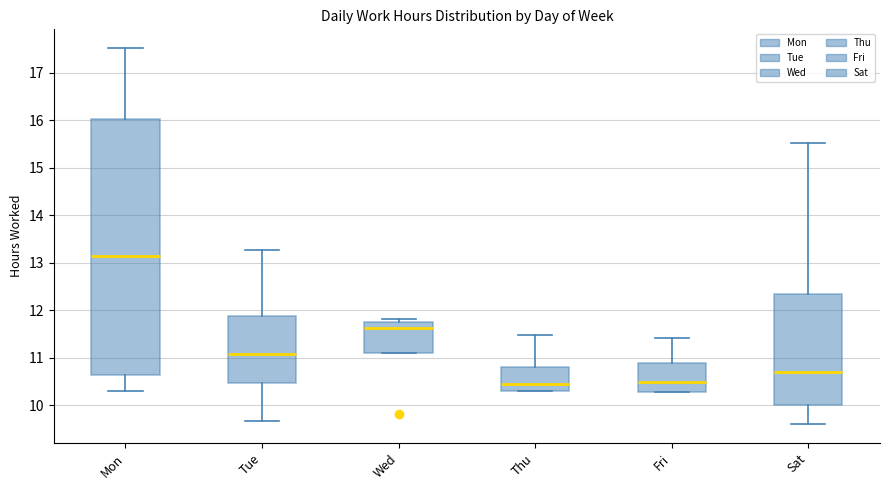

Reading left to right, read every box against the y-axis: the position of its median line, the range the box covers, and the ends of its whiskers. The values are not printed on the chart, so give them approximately, as read against the axis.

Mon: median 13.1, box 10.6 to 16.0, whiskers 10.3 to 17.5
Tue: median 11.1, box 10.5 to 11.9, whiskers 9.7 to 13.3
Wed: median 11.6, box 11.1 to 11.8, whiskers 11.1 to 11.8 (just above the box's upper edge)
Thu: median 10.4, box 10.3 to 10.8, whiskers 10.3 to 11.5
Fri: median 10.5, box 10.3 to 10.9, whiskers 10.3 to 11.4
Sat: median 10.7, box 10.0 to 12.3, whiskers 9.6 to 15.5